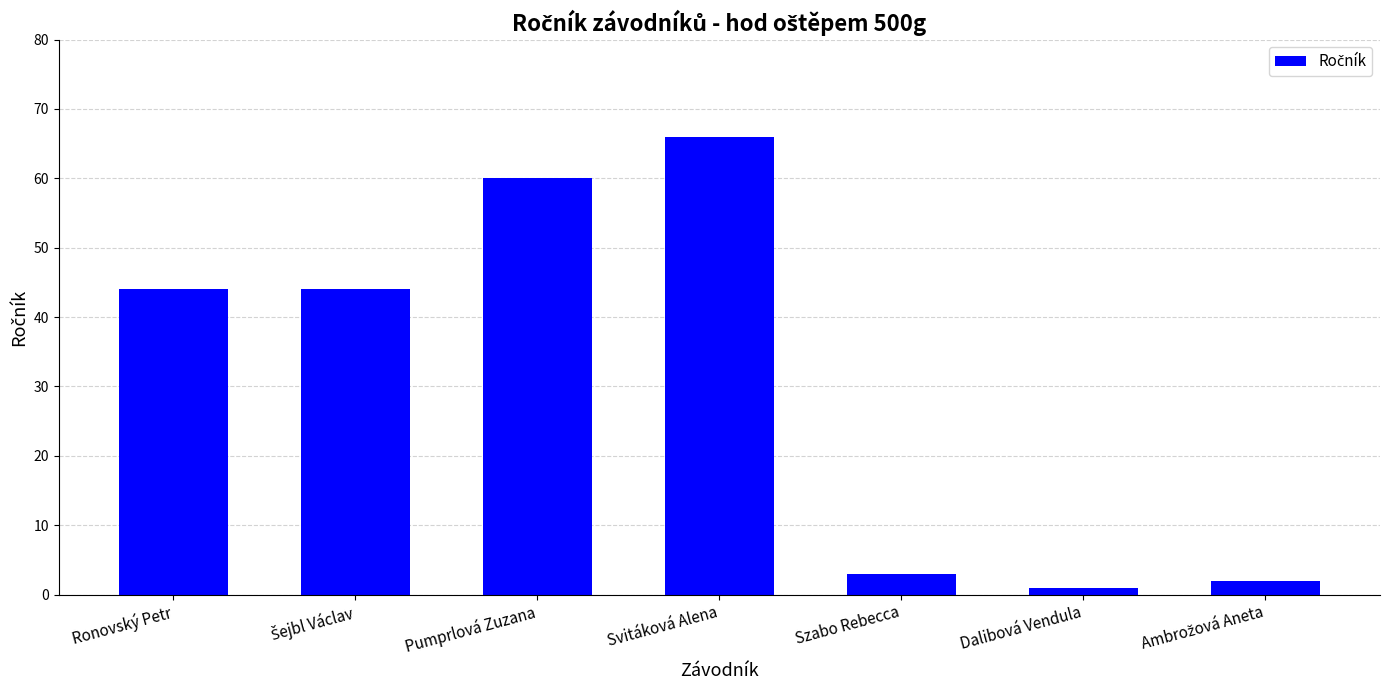

The chart shows a value of 88 at Svitáková Alena. True or false?

False